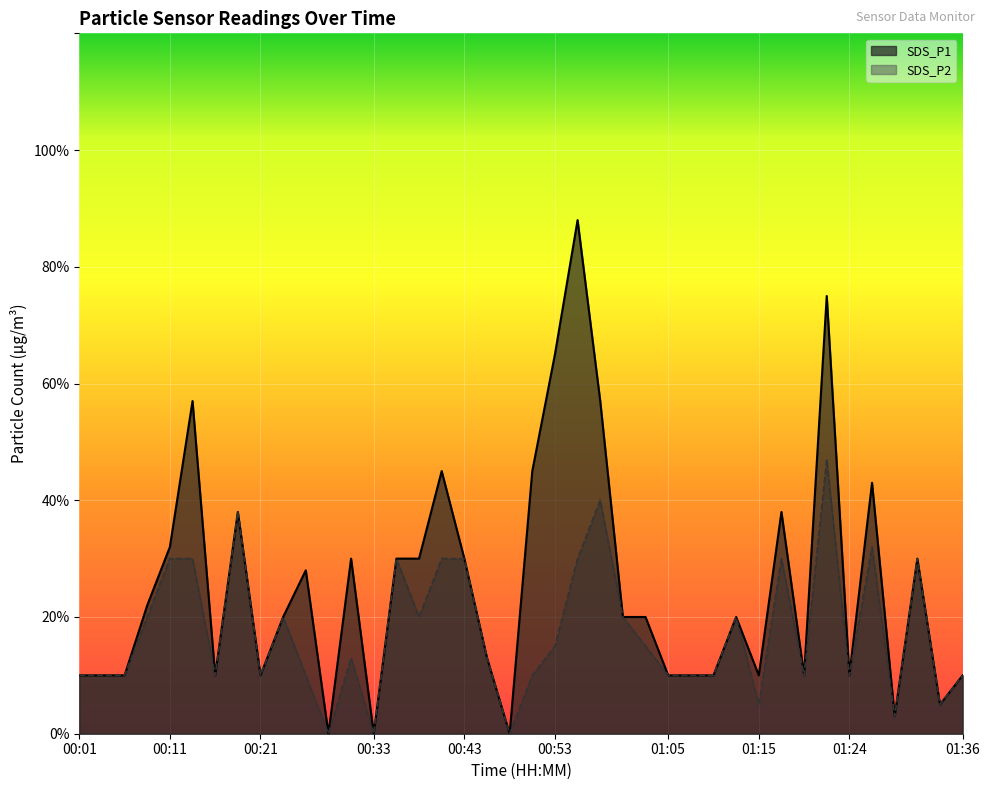

What is the total value across all series at 00:31?

0.4